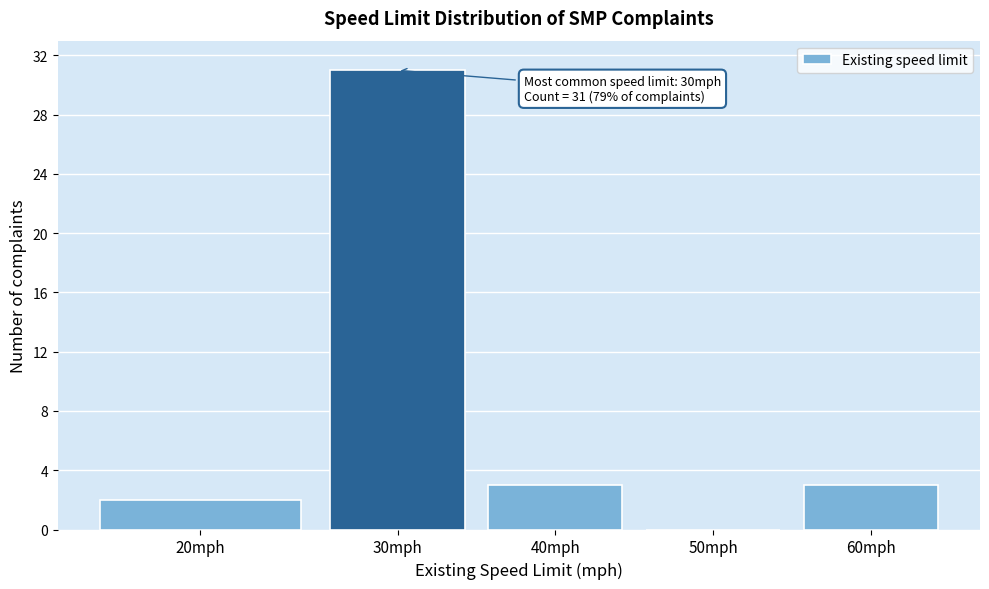

Reading left to right, extract all data points from this chart.

20mph=2	30mph=31	40mph=3	50mph=0	60mph=3